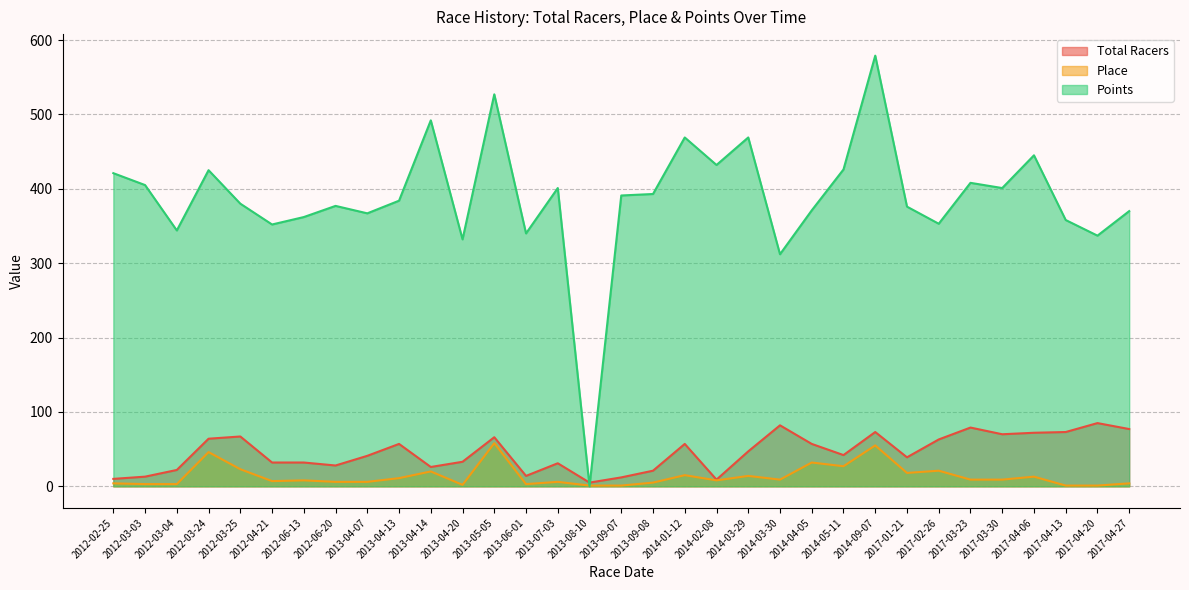

What are all the series names shown in the legend?

Total Racers, Place, Points